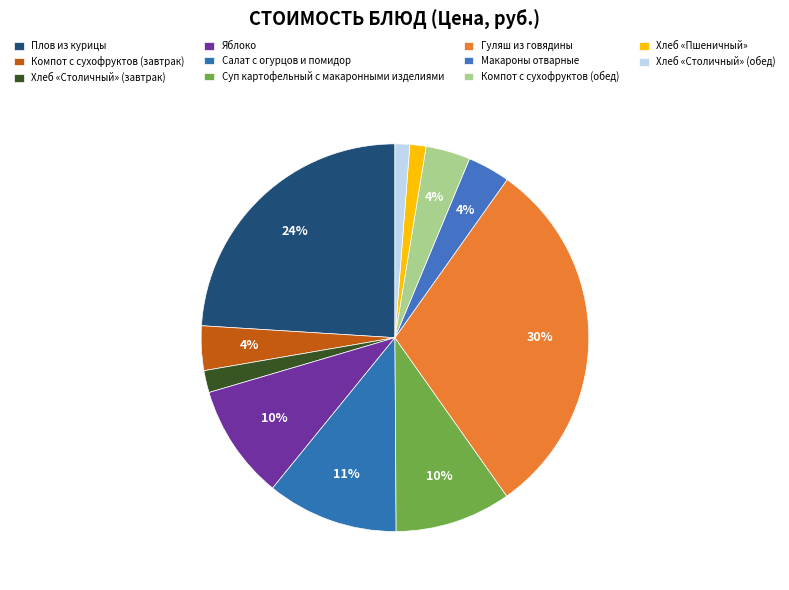

Which has a higher value, Плов из курицы or Хлеб «Столичный» (завтрак)?

Плов из курицы